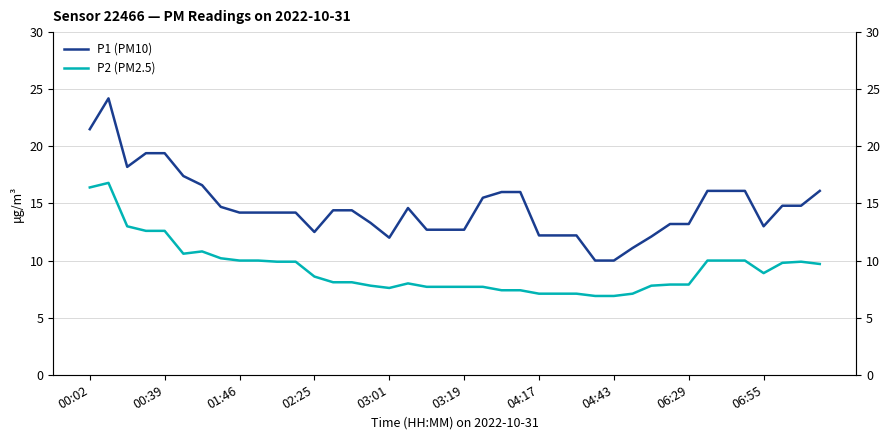

What is the spread (max minus min) of values at 04:17?

5.1